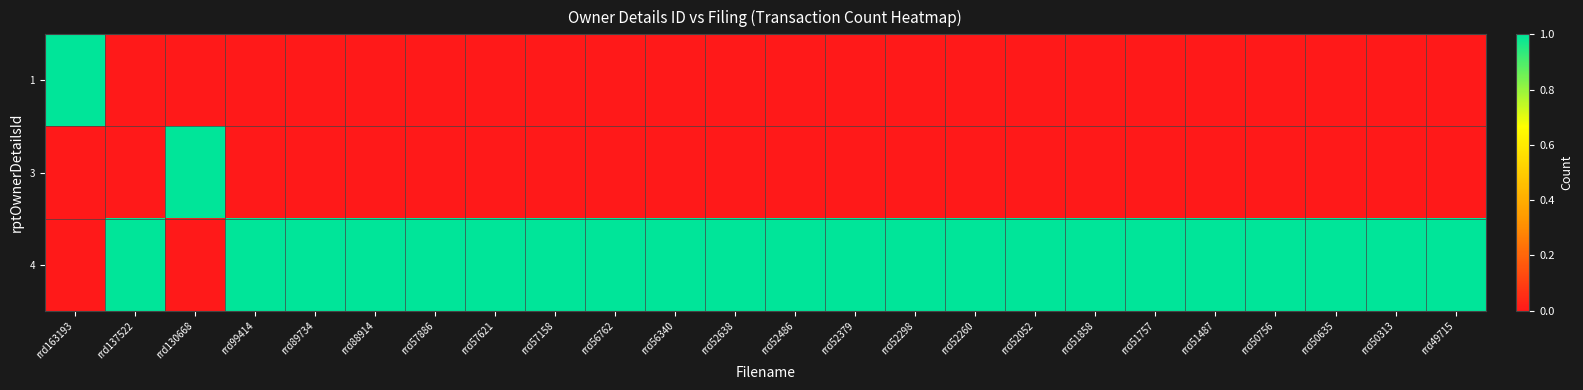

Reading left to right, transcribe all the data shown in this chart.

1: rrd163193=1	rrd137522=0	rrd130668=0	rrd99414=0	rrd89734=0	rrd88914=0	rrd57886=0	rrd57621=0	rrd57158=0	rrd56762=0	rrd56340=0	rrd52638=0	rrd52486=0	rrd52379=0	rrd52298=0	rrd52260=0	rrd52052=0	rrd51858=0	rrd51757=0	rrd51487=0	rrd50756=0	rrd50635=0	rrd50313=0	rrd49715=0
3: rrd163193=0	rrd137522=0	rrd130668=1	rrd99414=0	rrd89734=0	rrd88914=0	rrd57886=0	rrd57621=0	rrd57158=0	rrd56762=0	rrd56340=0	rrd52638=0	rrd52486=0	rrd52379=0	rrd52298=0	rrd52260=0	rrd52052=0	rrd51858=0	rrd51757=0	rrd51487=0	rrd50756=0	rrd50635=0	rrd50313=0	rrd49715=0
4: rrd163193=0	rrd137522=1	rrd130668=0	rrd99414=1	rrd89734=1	rrd88914=1	rrd57886=1	rrd57621=1	rrd57158=1	rrd56762=1	rrd56340=1	rrd52638=1	rrd52486=1	rrd52379=1	rrd52298=1	rrd52260=1	rrd52052=1	rrd51858=1	rrd51757=1	rrd51487=1	rrd50756=1	rrd50635=1	rrd50313=1	rrd49715=1